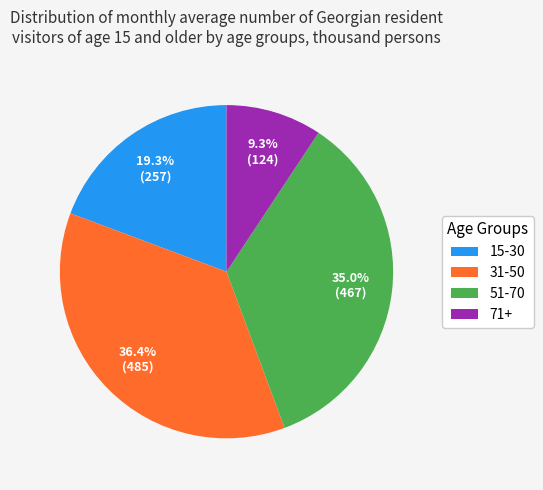

What percentage do 31-50 and 15-30 together represent?

55.7%